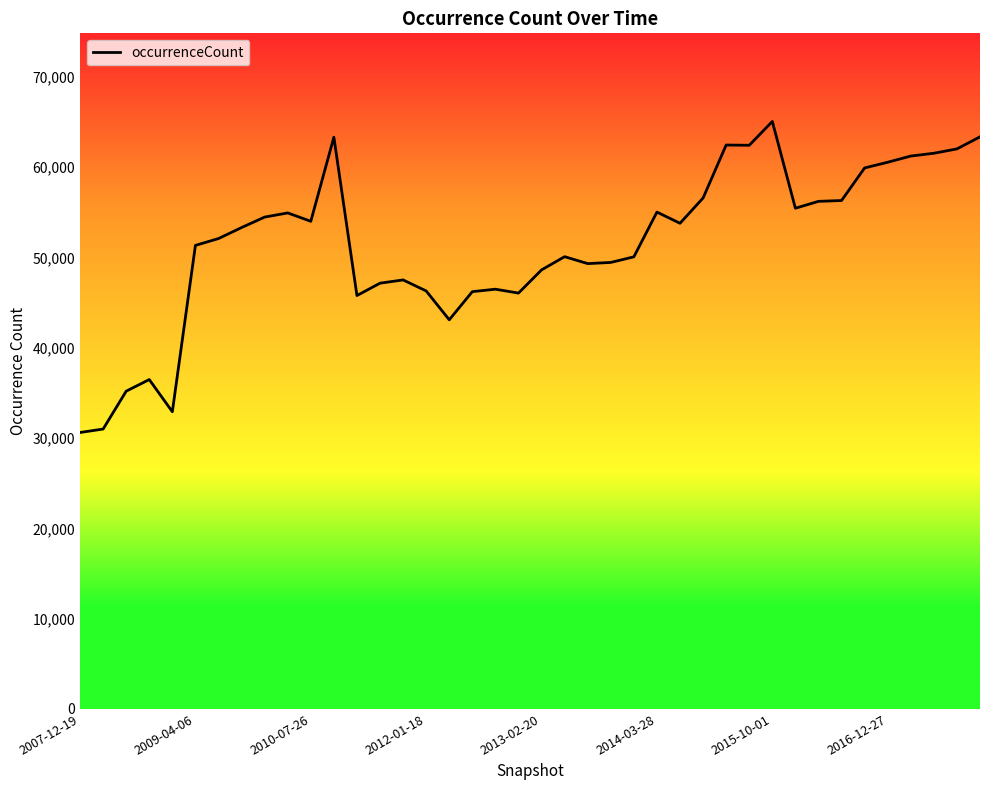

Does the chart have visible grid lines?

No